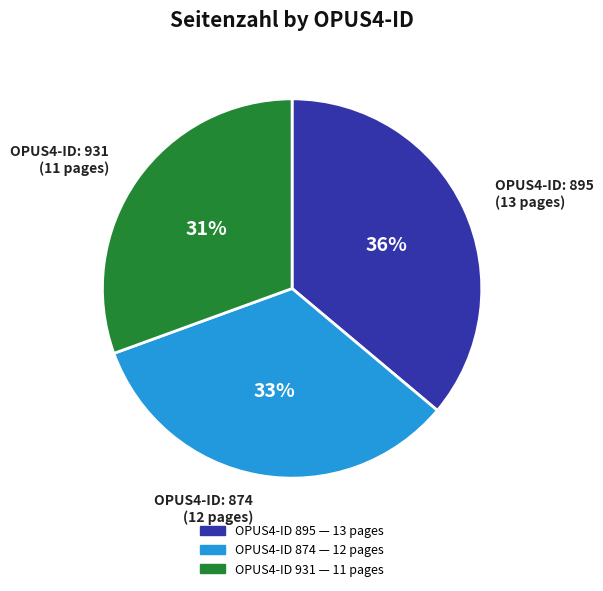

To the nearest percent, what is the average slice percentage?

33%